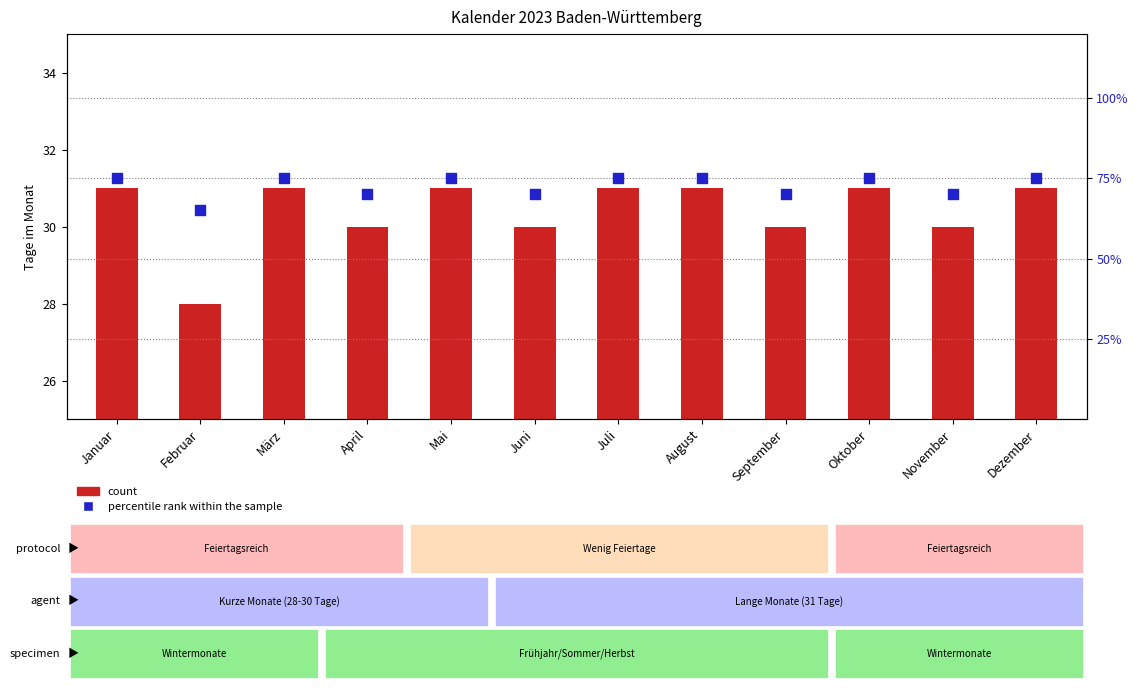

Which series contains the lowest Y value?

count